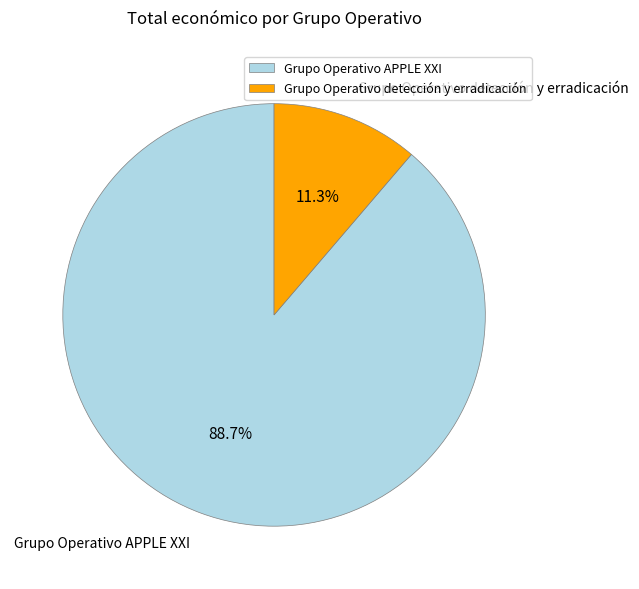

Which slice represents more than half of the pie?

Grupo Operativo APPLE XXI